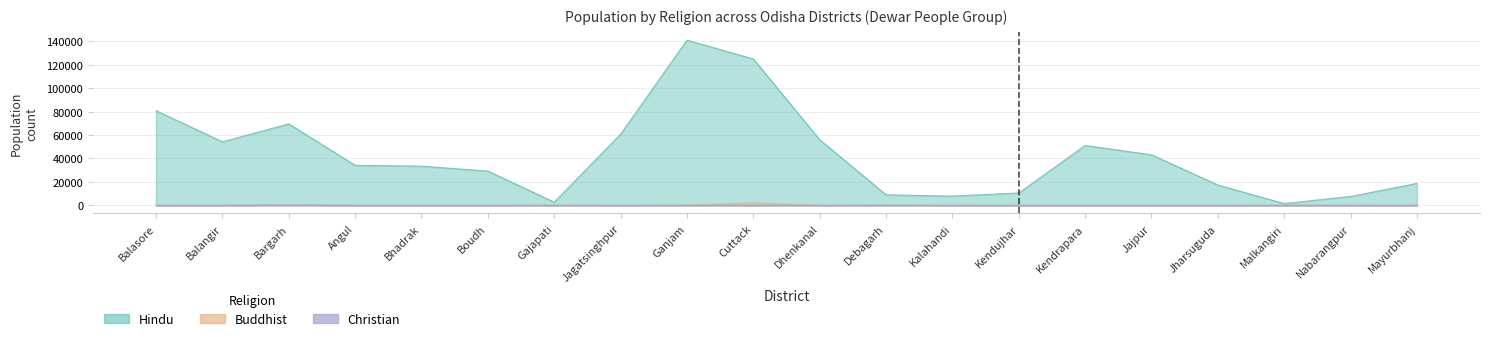

How many values in Christian are above zero?

2